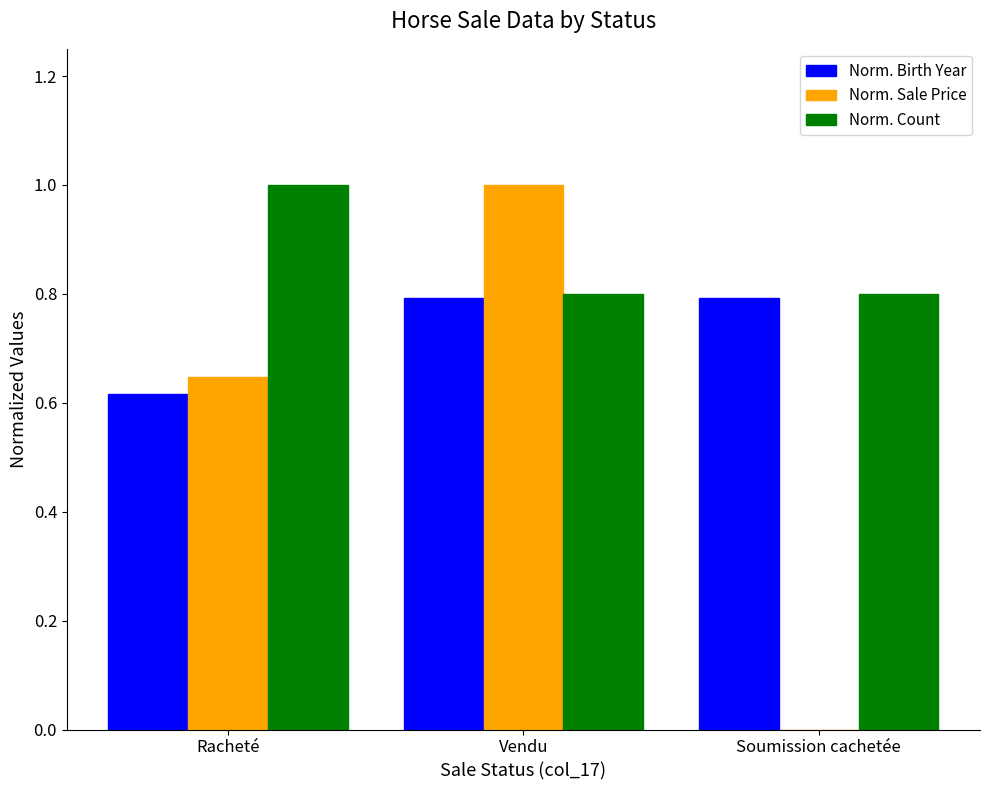

What is the total value across all series at Soumission cachetée?

1.6